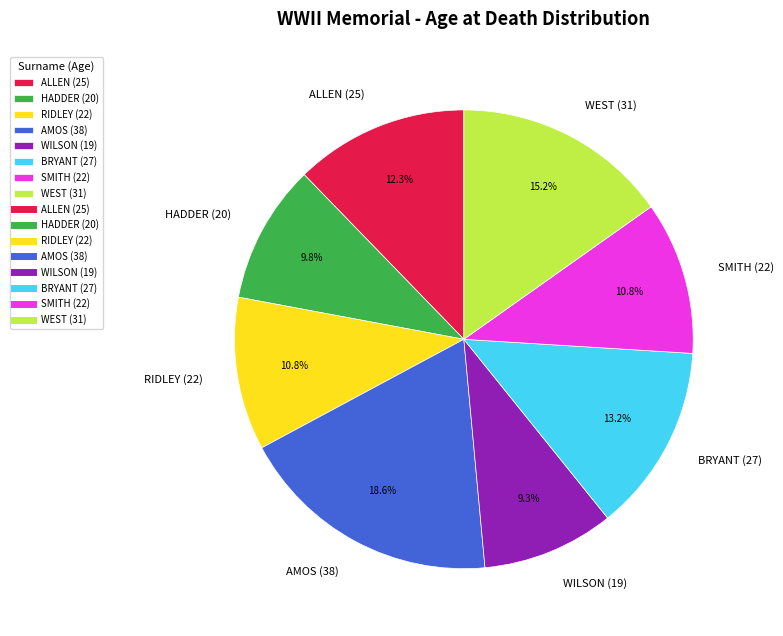

True or false: RIDLEY (22) accounts for 1% of the total.

False